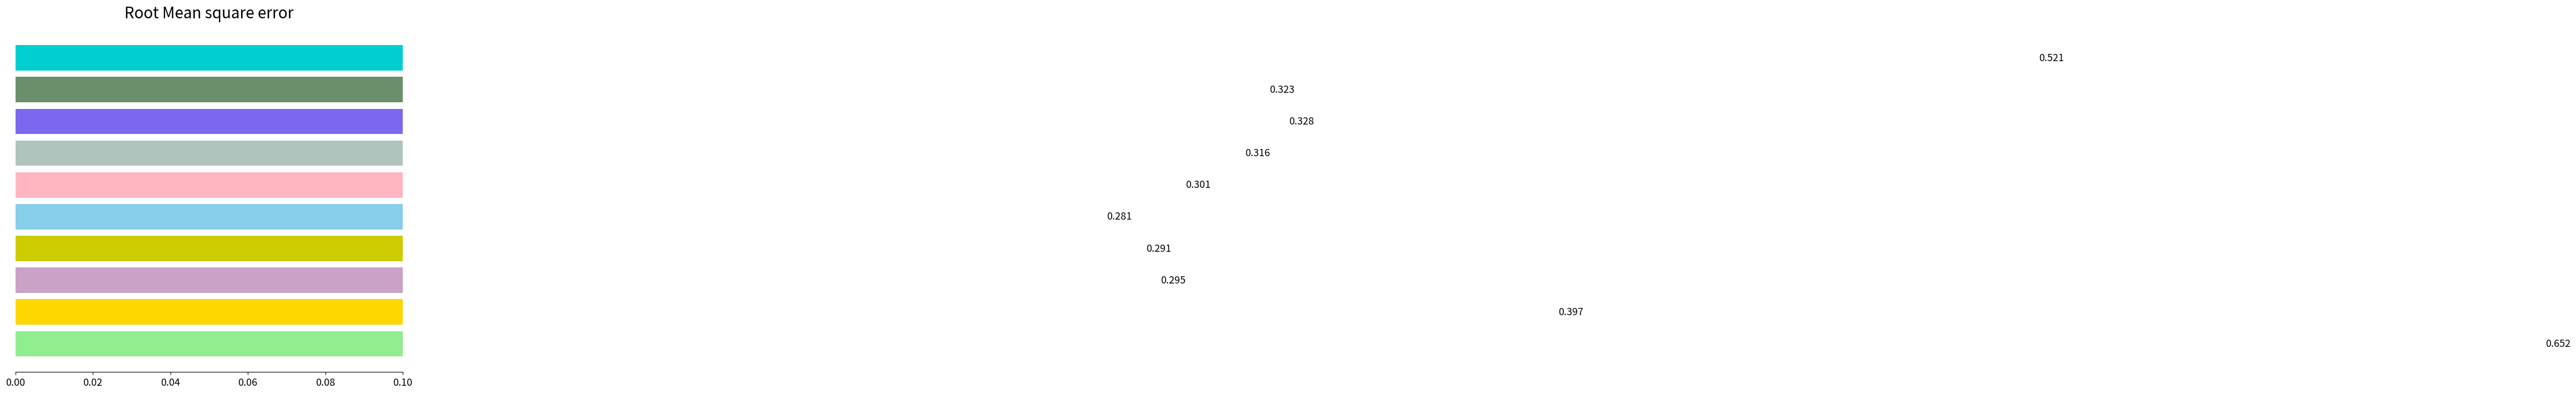

What position from the left is 0.04?

3